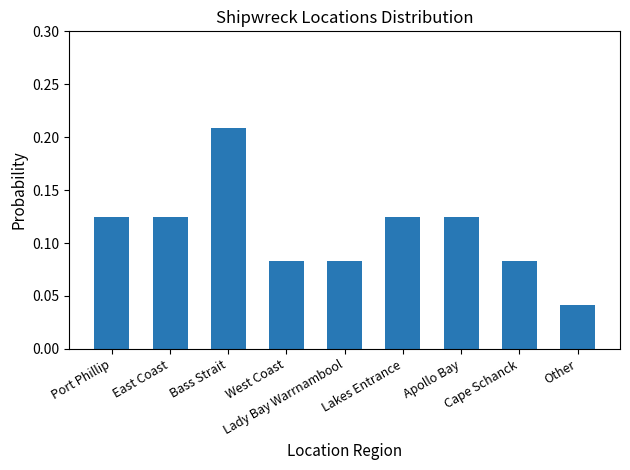

Count the values in the range 0 to 1.

9